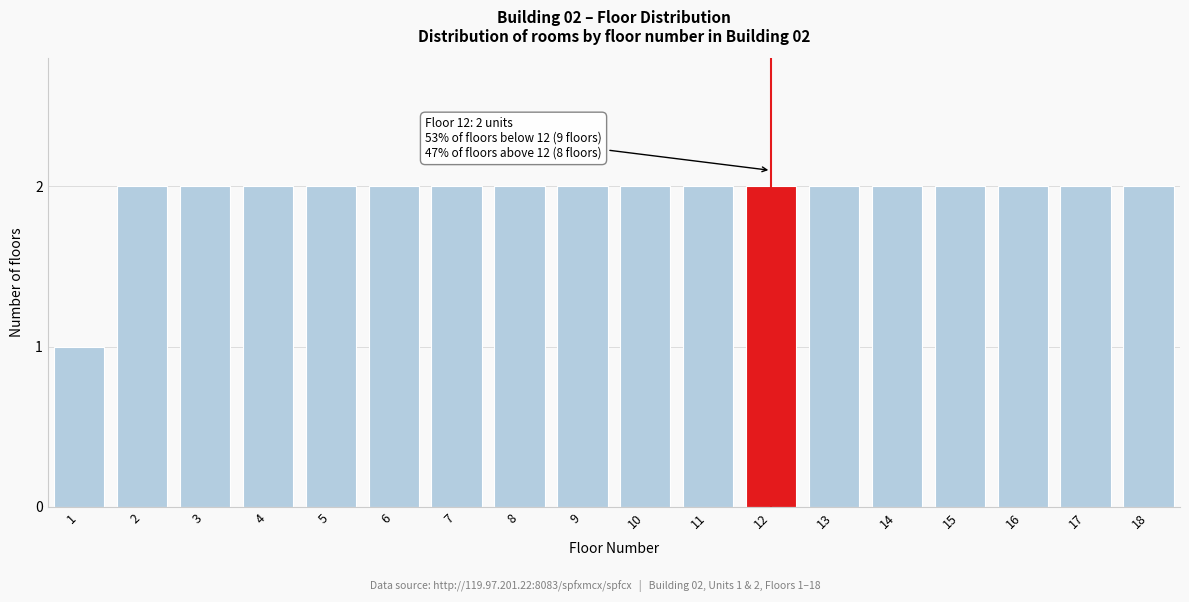

Reading left to right, list all the values displayed in this chart.

1=1	2=2	3=2	4=2	5=2	6=2	7=2	8=2	9=2	10=2	11=2	12=2	13=2	14=2	15=2	16=2	17=2	18=2